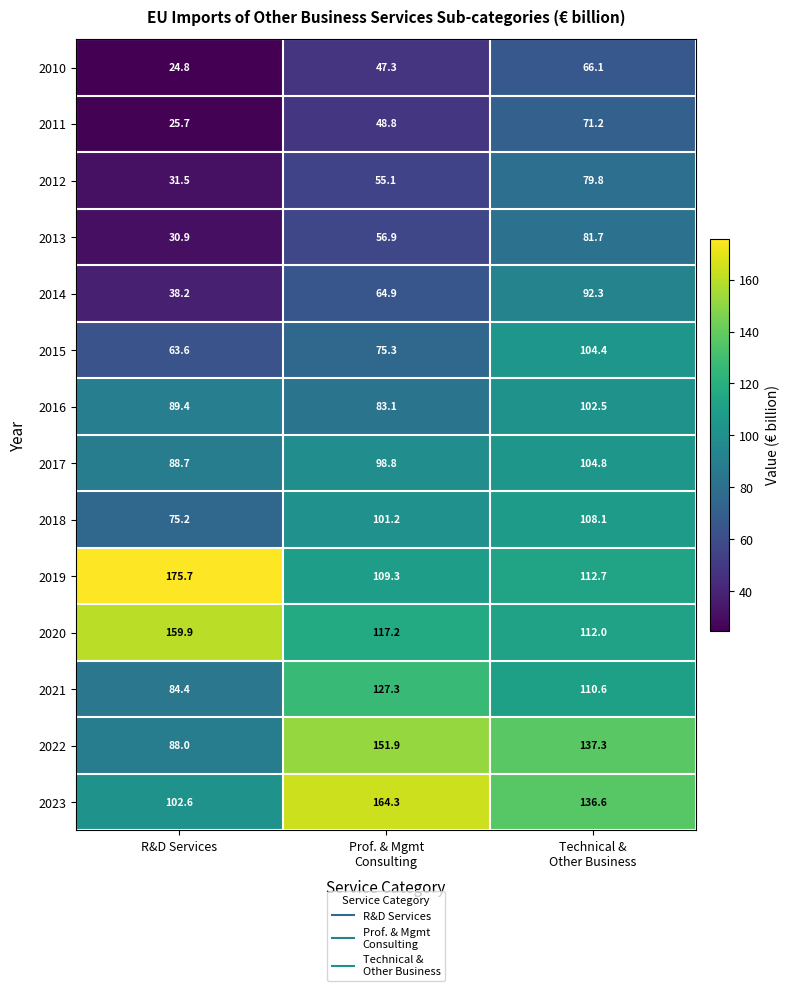

Where does the 2020 series first go above 117?

R&D Services